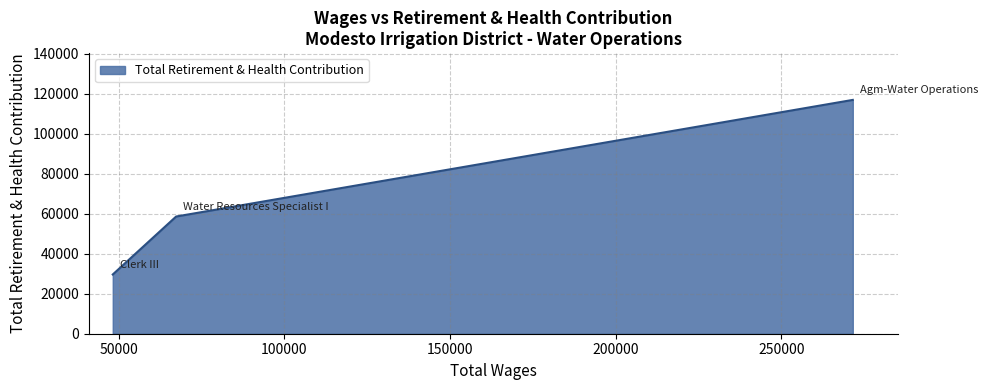

How many distinct data groups are displayed?

1